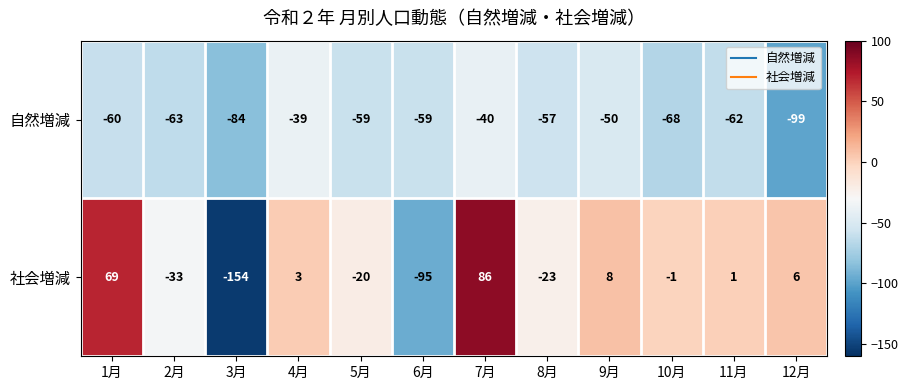

List the series in order of their overall mean, highest first.

社会増減, 自然増減